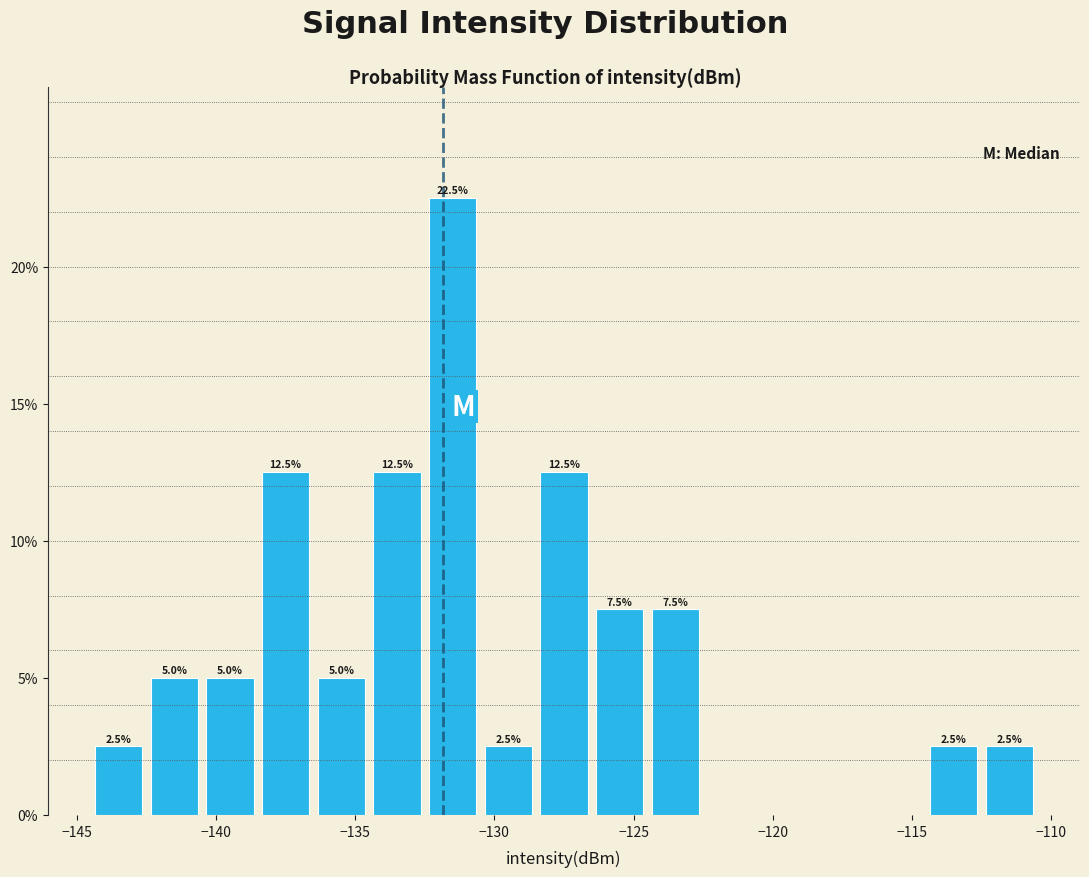

Over which range of the x-axis is the bar tallest?

-132.5 to -130.5